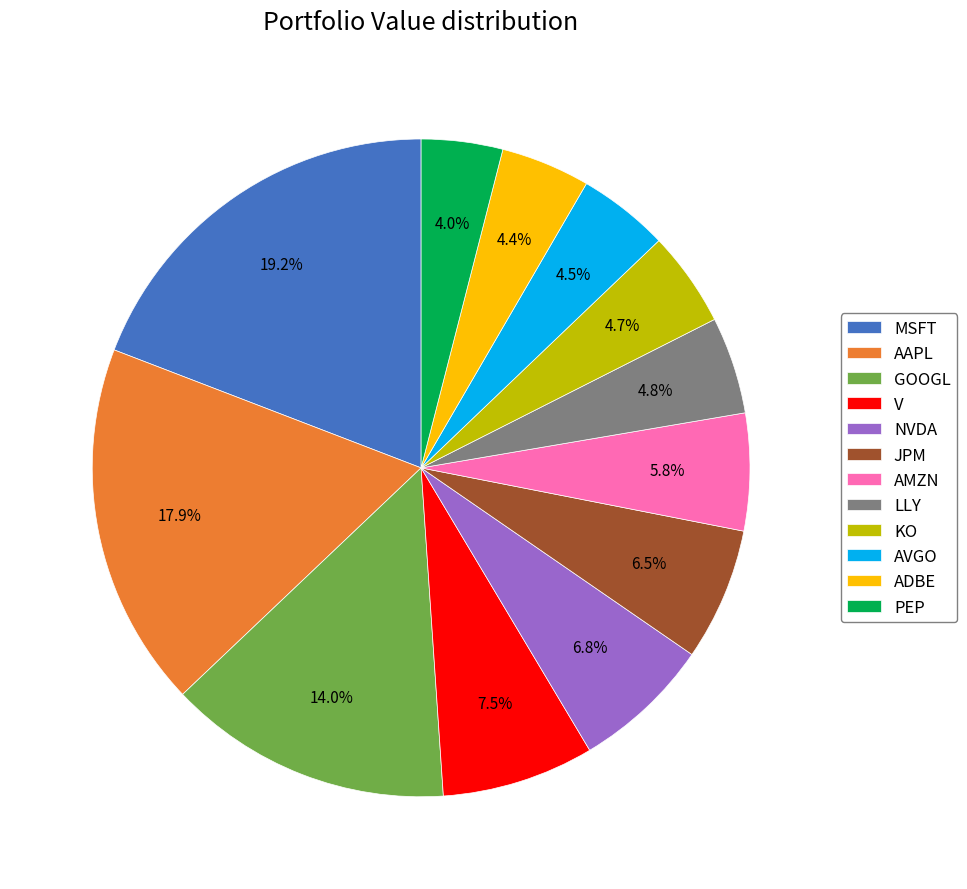

To the nearest percent, what is the difference between the largest and smallest slice percentages?

15%